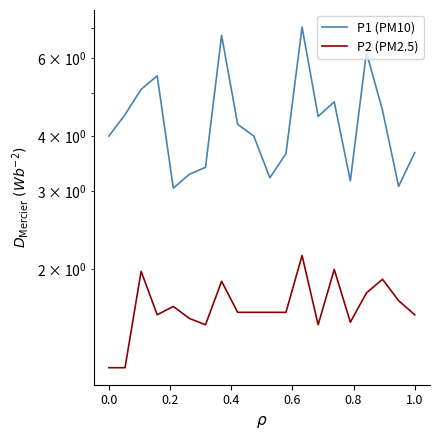

Is this an area chart (filled region under the line)?

No